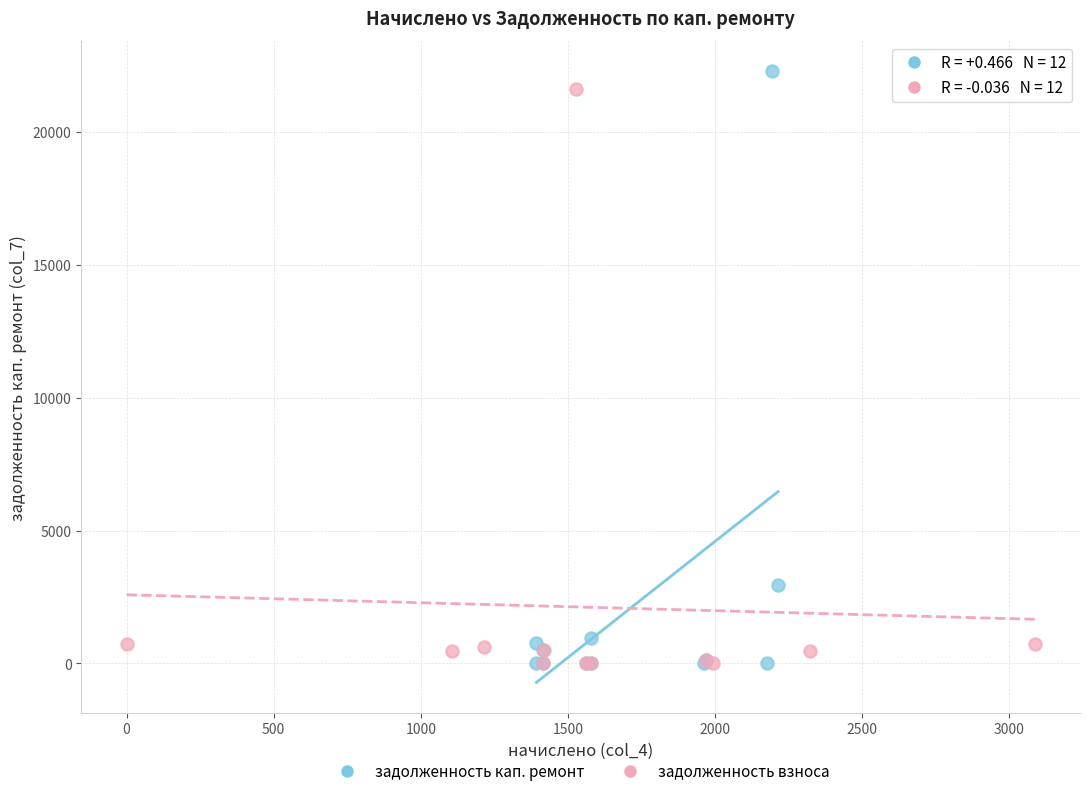

Which series reaches the maximum Y coordinate?

задолженность кап. ремонт